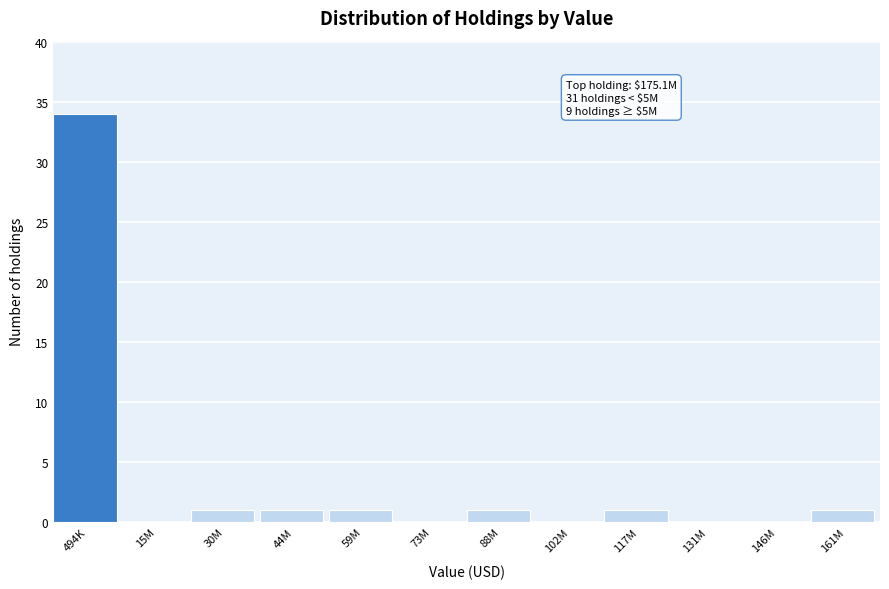

Reading left to right, what are all the values shown in this chart?

494K=34	15M=0	30M=1	44M=1	59M=1	73M=0	88M=1	102M=0	117M=1	131M=0	146M=0	161M=1